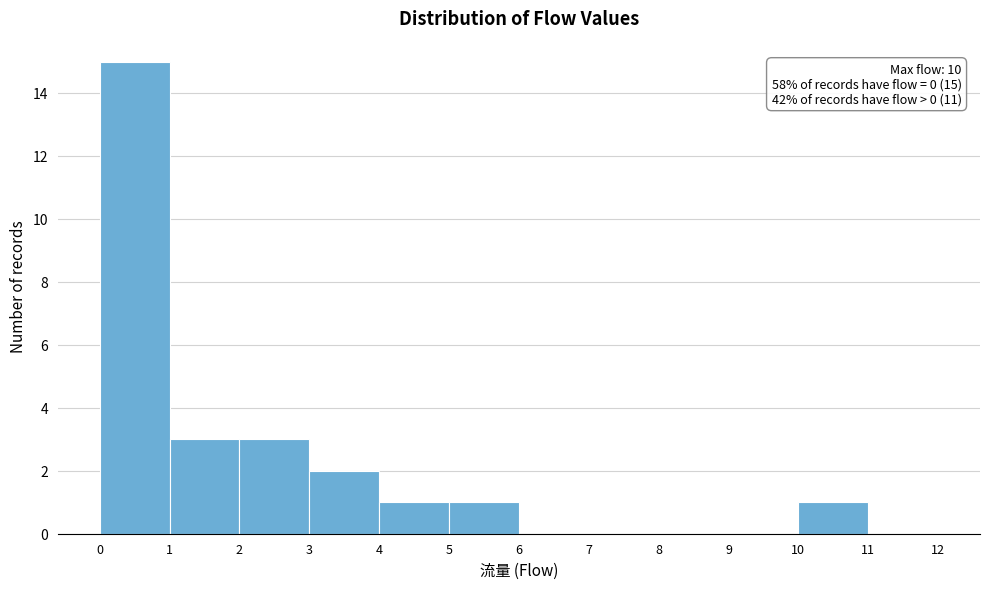

Over which range of the x-axis is the bar tallest?

0 to 1